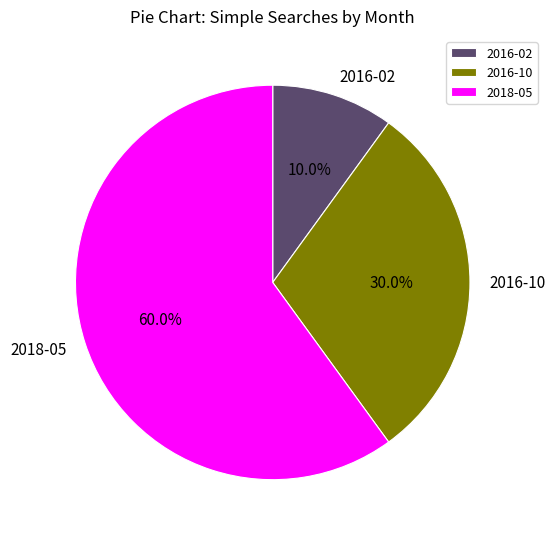

To the nearest percent, what is the difference between the 2018-05 and 2016-10 slice percentages?

30%